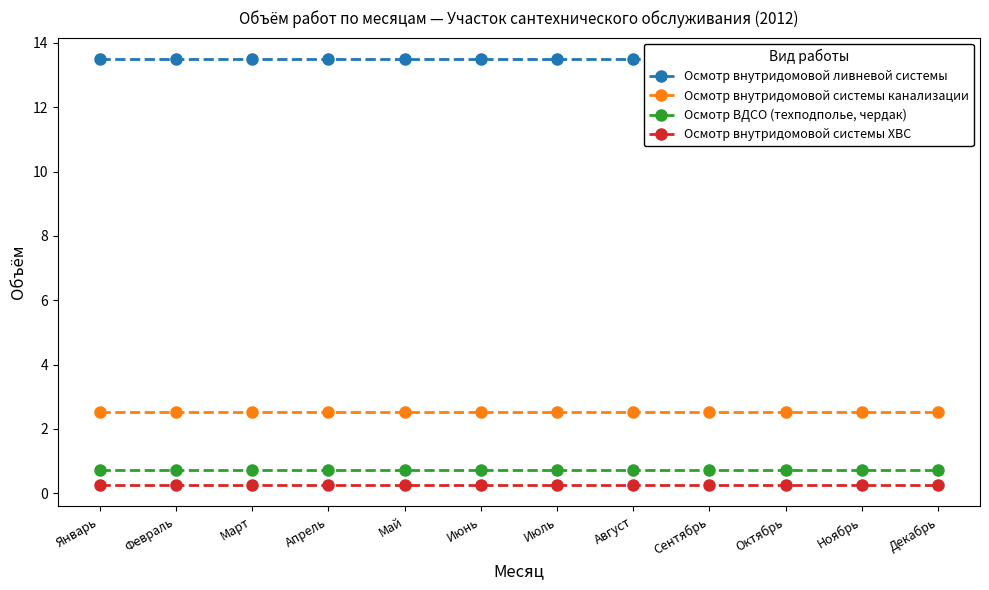

The Осмотр внутридомовой системы канализации series shows 1.7 at Июль. True or false?

False